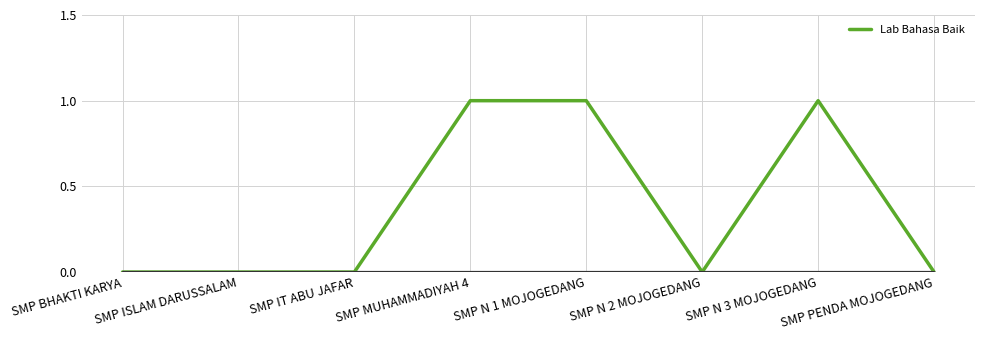

Does the chart display data point markers on the line(s)?

No